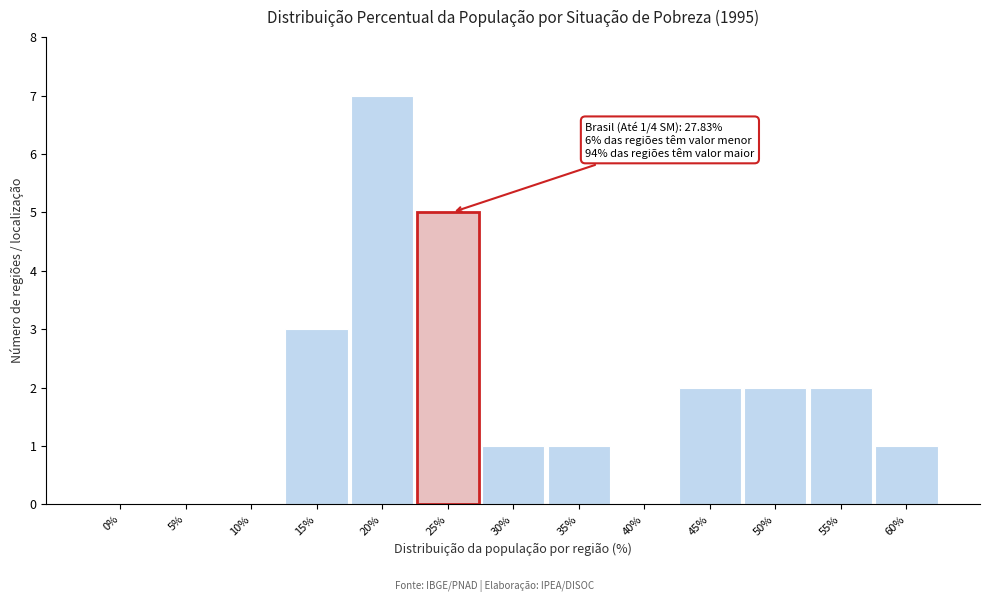

Reading left to right, extract all data points from this chart.

0%=0	5%=0	10%=0	15%=3	20%=7	25%=5	30%=1	35%=1	40%=0	45%=2	50%=2	55%=2	60%=1